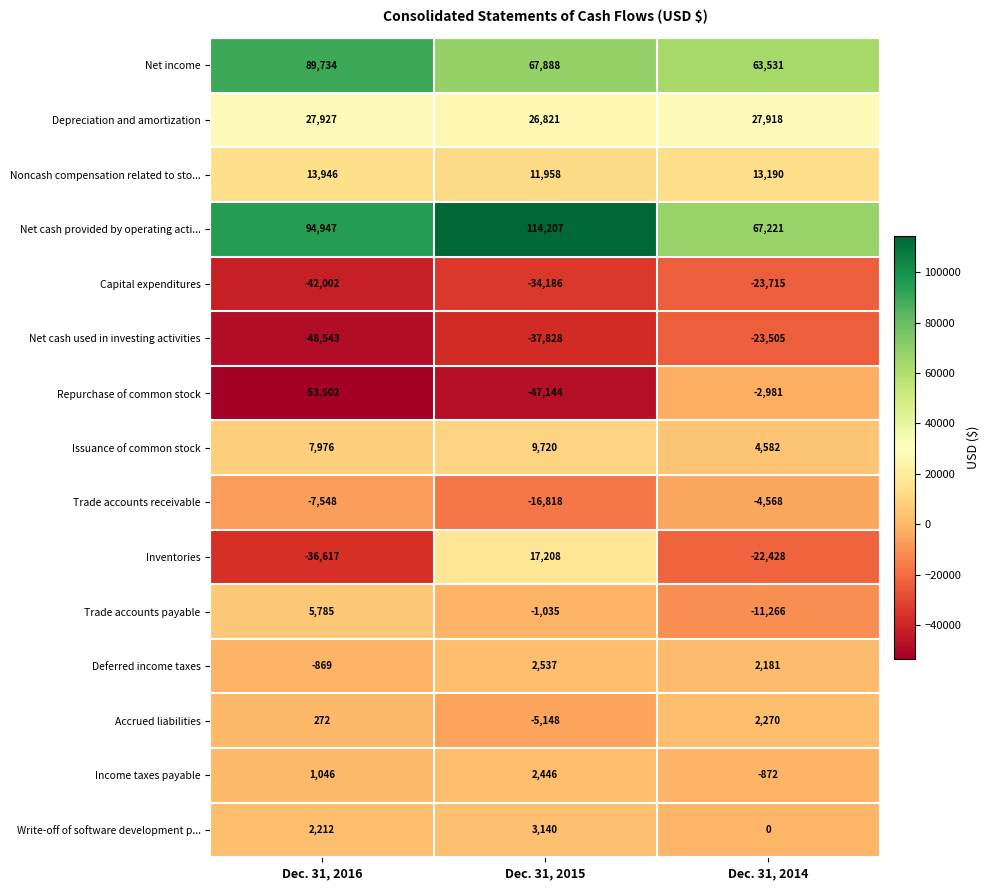

The Trade accounts receivable series shows -4568 at Dec. 31, 2014. True or false?

True